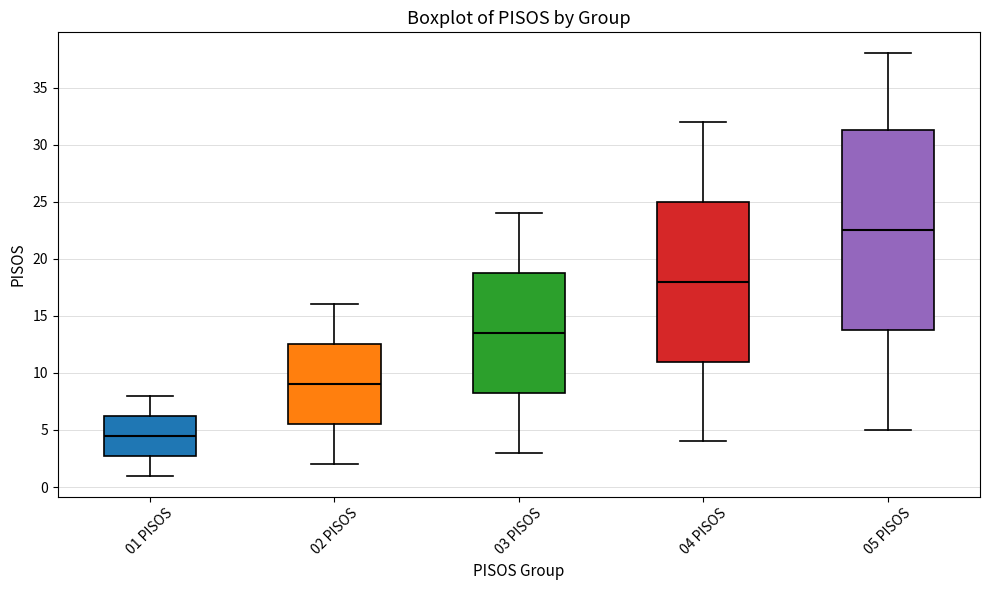

Reading left to right, transcribe this box plot: for each box, give where its median line is, the range the box spans, and where its two whiskers end, as read against the y-axis. The values are not printed on the chart, so give them approximately, as read against the axis.

01 PISOS: median 4.5, box 3.0 to 6.5, whiskers 1.0 to 8.0
02 PISOS: median 9.0, box 5.5 to 12.5, whiskers 2.0 to 16.0
03 PISOS: median 13.5, box 8.5 to 19.0, whiskers 3.0 to 24.0
04 PISOS: median 18.0, box 11.0 to 25.0, whiskers 4.0 to 32.0
05 PISOS: median 22.5, box 14.0 to 31.5, whiskers 5.0 to 38.0